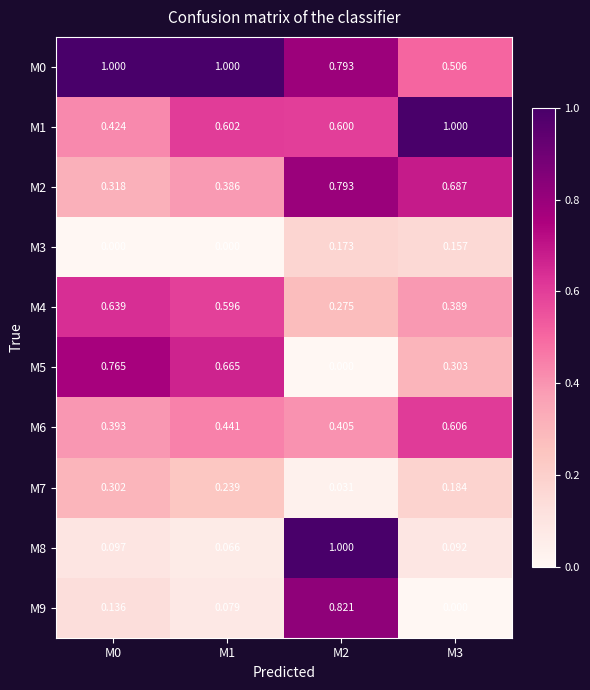

Count the number of data series in this chart.

10